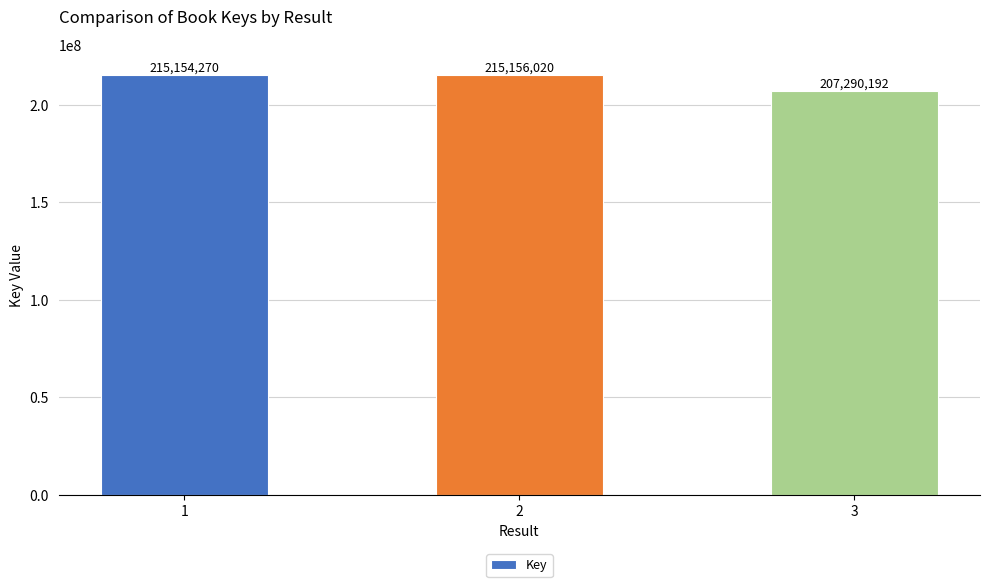

What is the maximum value shown in the chart?

215156020